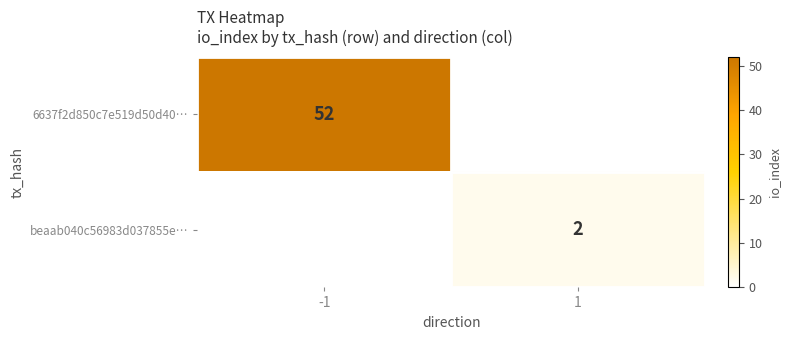

True or false: beaab040c56983d037855e… has a value of 2 at 1.

True